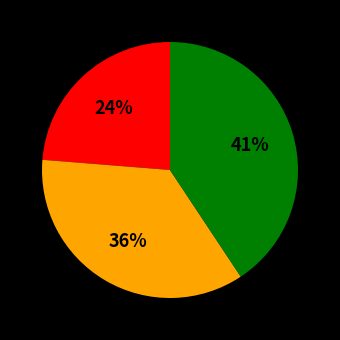

Is there a majority slice in this chart?

No